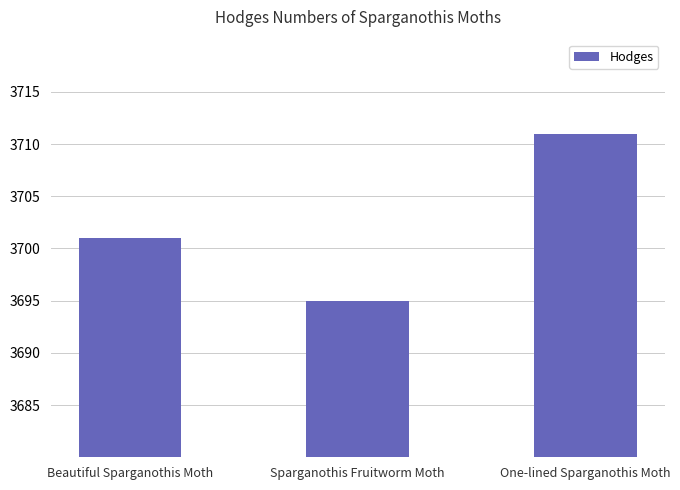

What is the change in value from Beautiful Sparganothis Moth to Sparganothis Fruitworm Moth?

-6